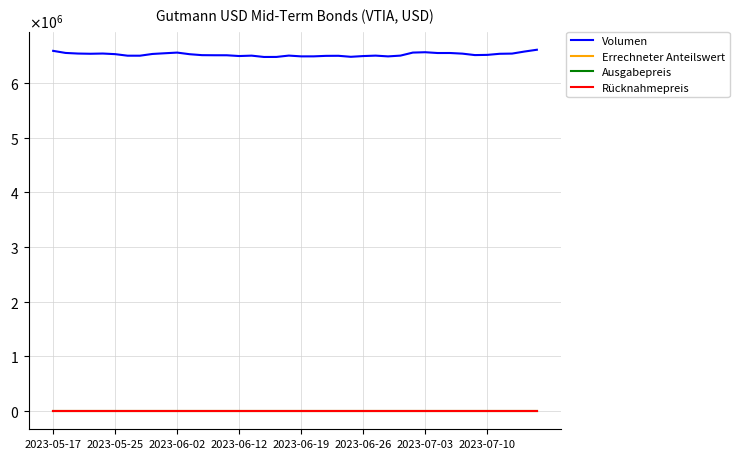

Rank the series by their maximum value, from highest to lowest.

Volumen, Ausgabepreis, Errechneter Anteilswert, Rücknahmepreis